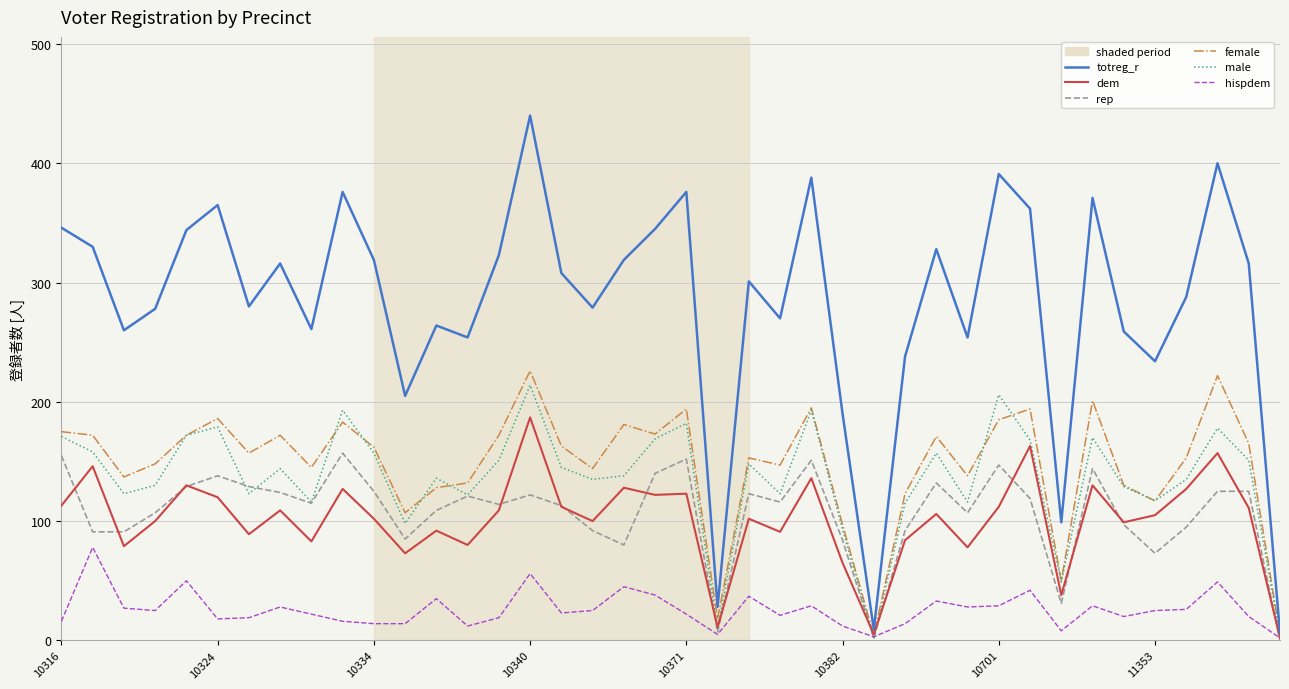

Which series has the largest range (max minus min)?

totreg_r